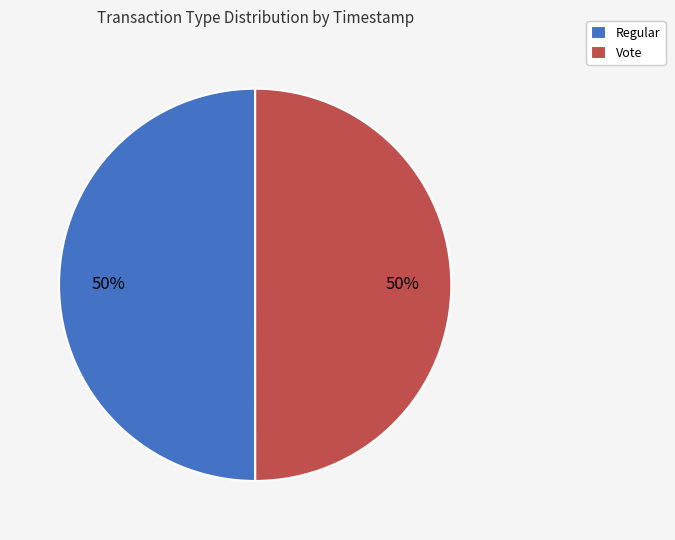

To the nearest percent, what portion does Regular represent?

50%